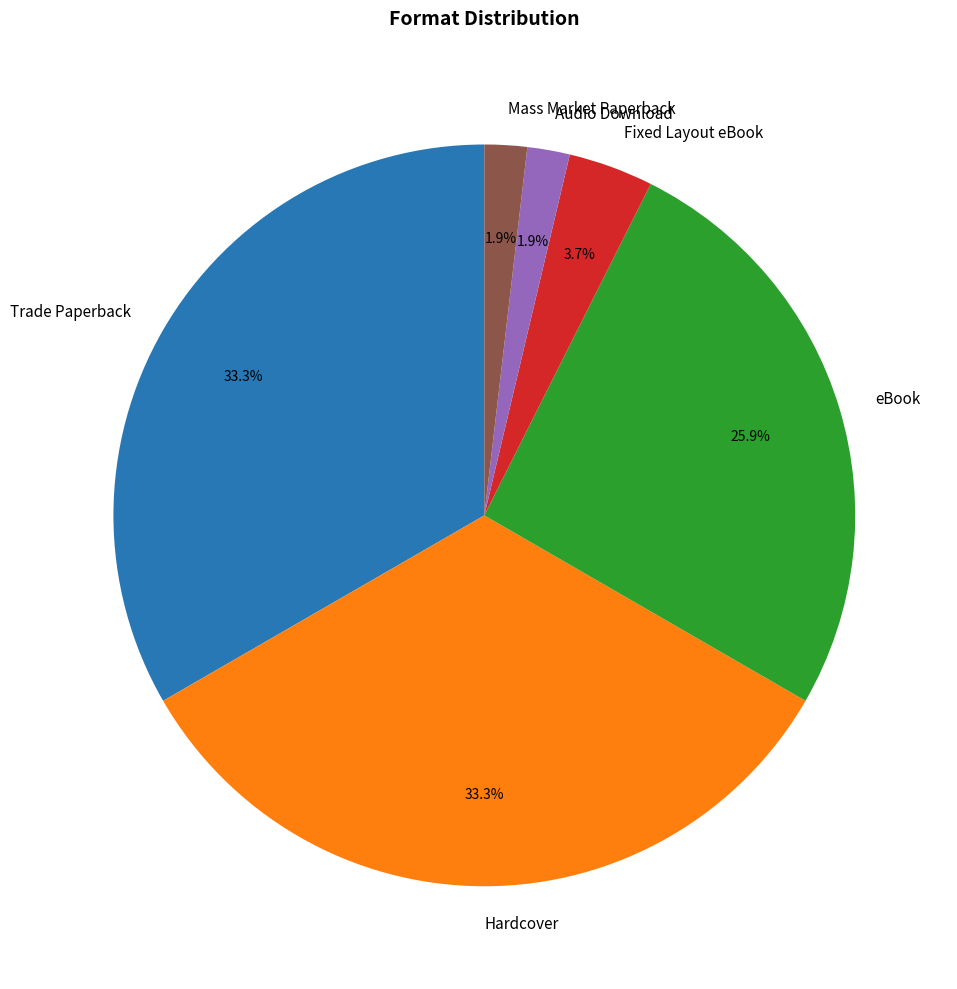

Does any single category account for the majority?

No